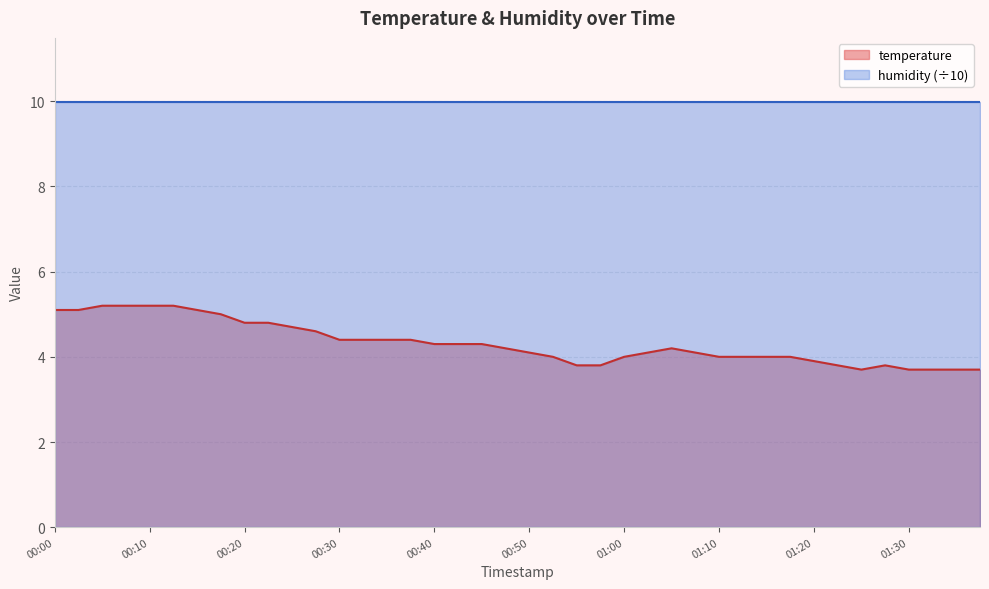

List the series in order of their peak value, highest first.

humidity (÷10), temperature